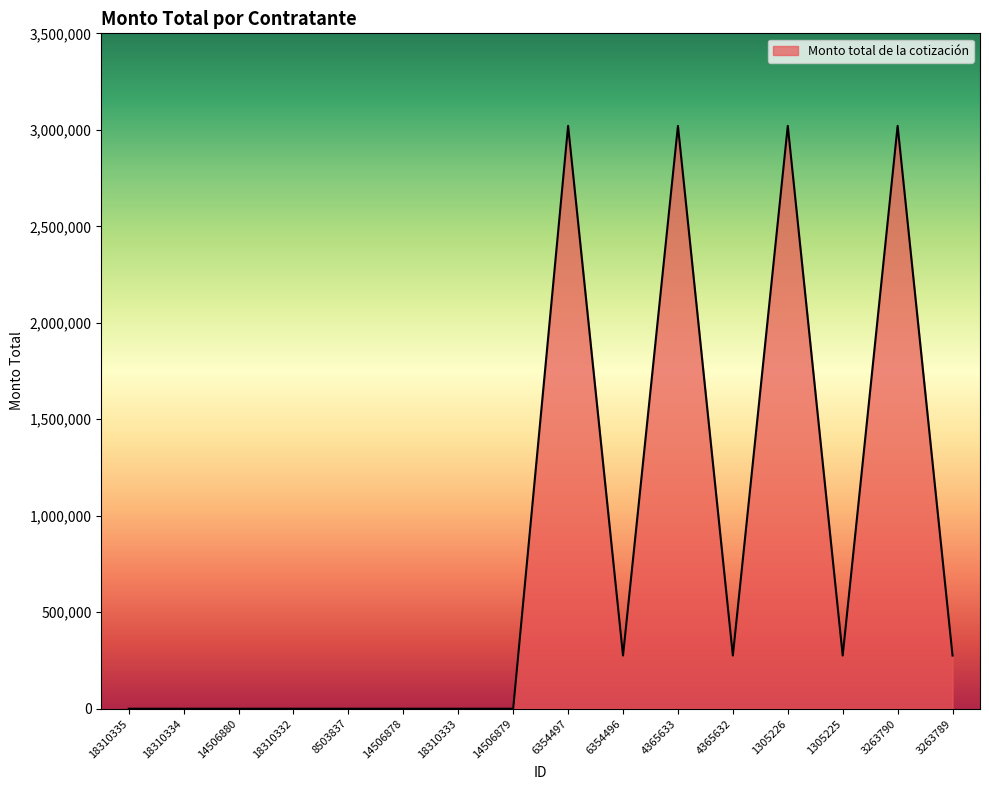

Count the number of categories in the chart.

16